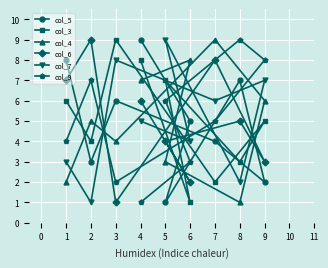

Is it true that col_7 equals 5 at 4?

True